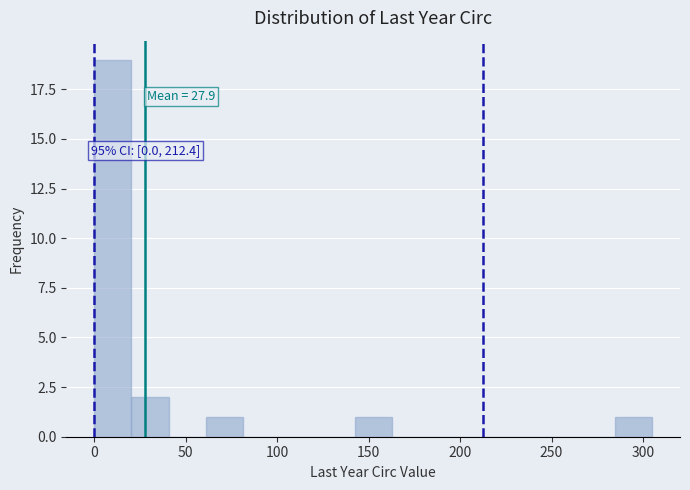

Over which range of the x-axis is the bar tallest?

0 to 20